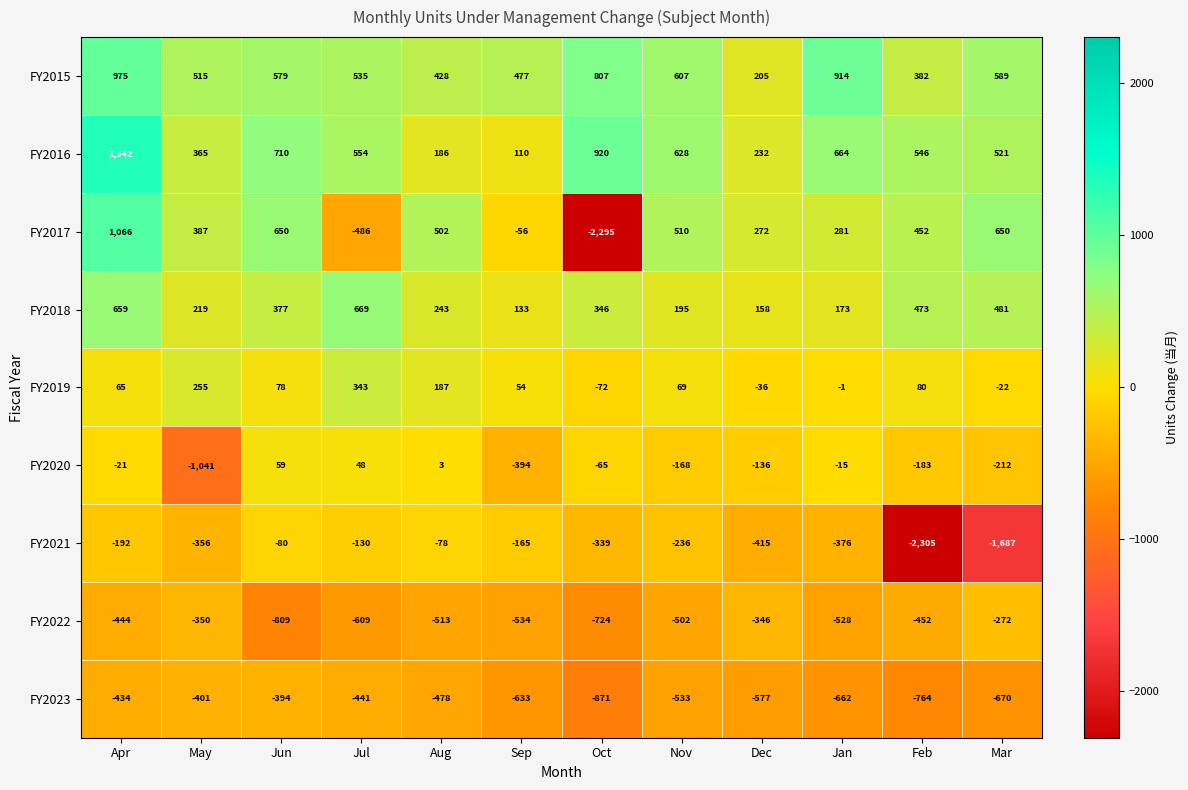

Which series has the largest total across all categories?

FY2015